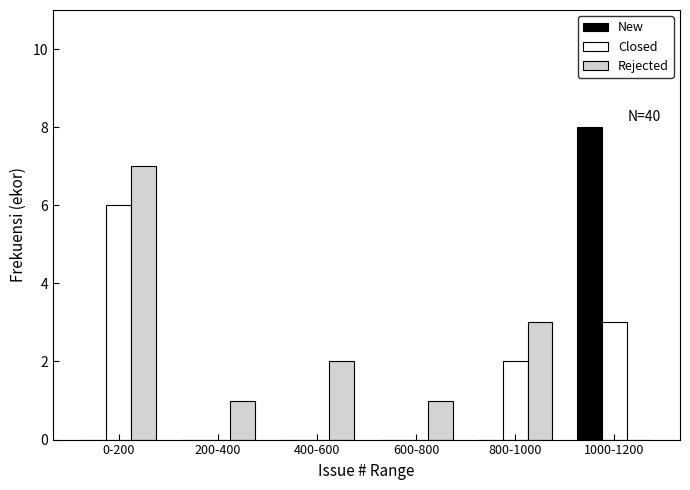

Reading left to right, transcribe all the data shown in this chart.

New: 0-200=0	200-400=0	400-600=0	600-800=0	800-1000=0	1000-1200=8
Closed: 0-200=6	200-400=0	400-600=0	600-800=0	800-1000=2	1000-1200=3
Rejected: 0-200=7	200-400=1	400-600=2	600-800=1	800-1000=3	1000-1200=0